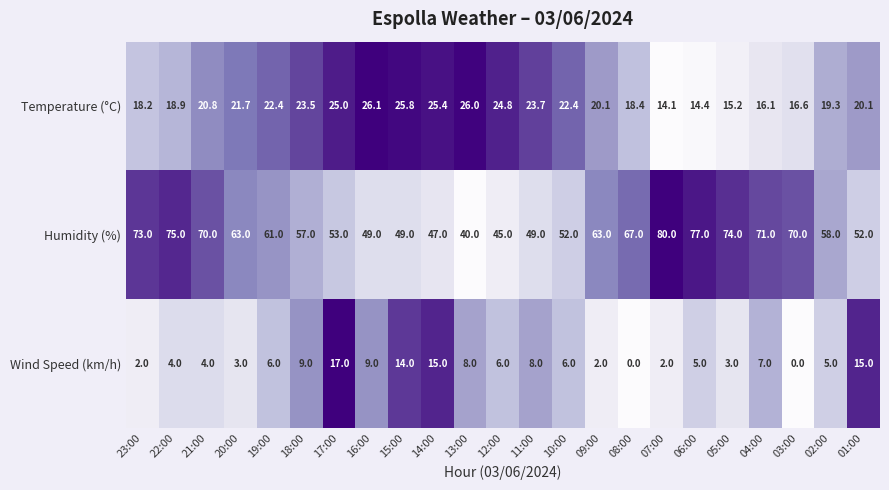

Rank the series by their average value, from lowest to highest.

Wind Speed (km/h), Temperature (°C), Humidity (%)